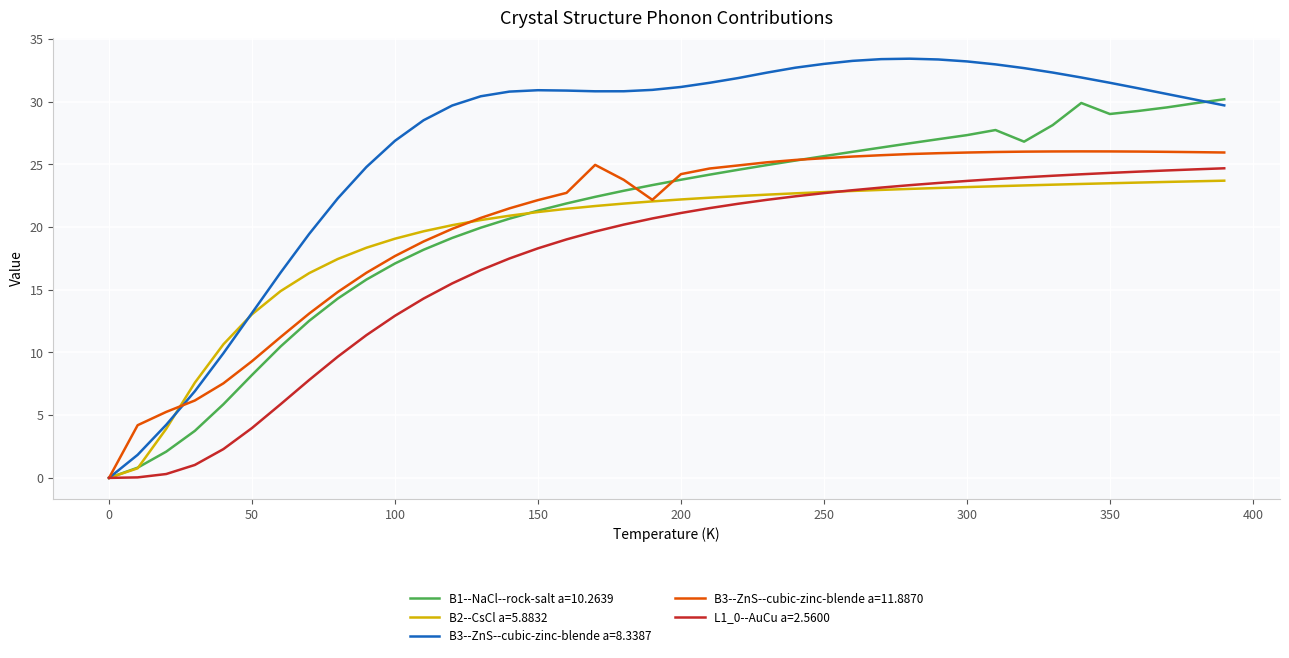

Which series has the largest total across all categories?

B3--ZnS--cubic-zinc-blende a=8.3387